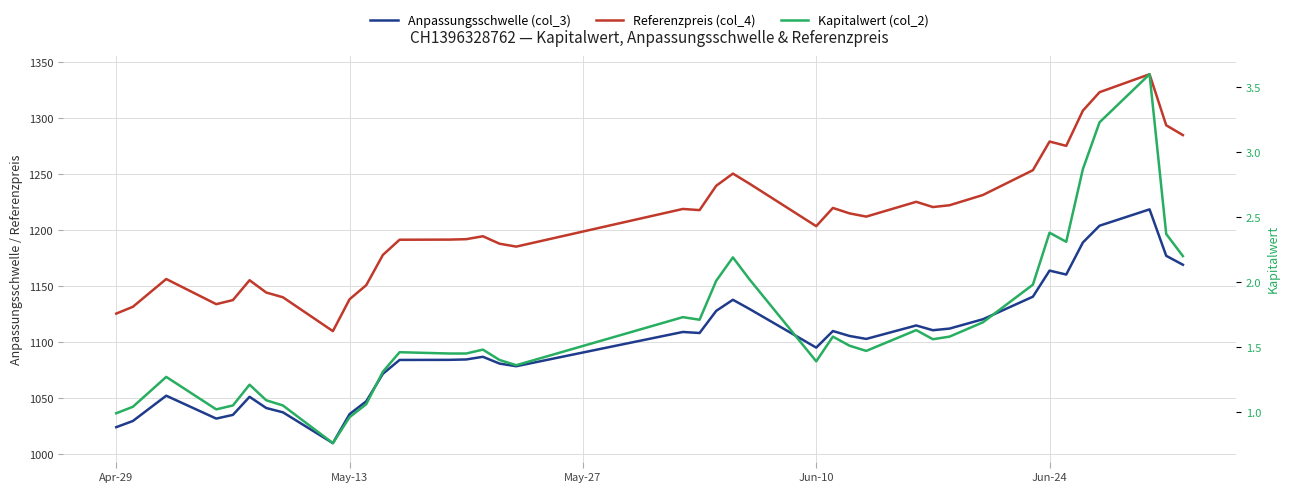

In Kapitalwert (col_2), how many points are higher than both neighbors (excluding endpoints)?

10